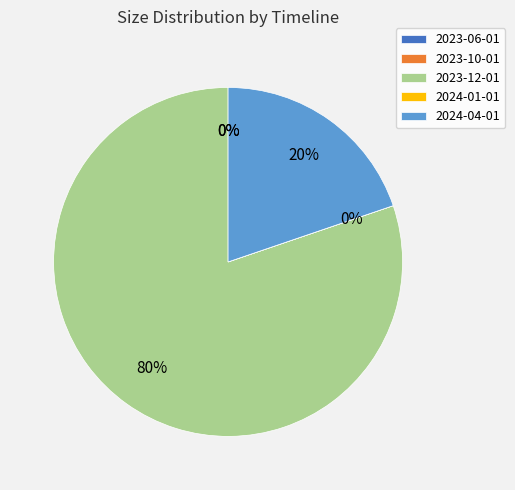

Combined, do 2023-12-01 and 2024-04-01 account for over 50%?

Yes